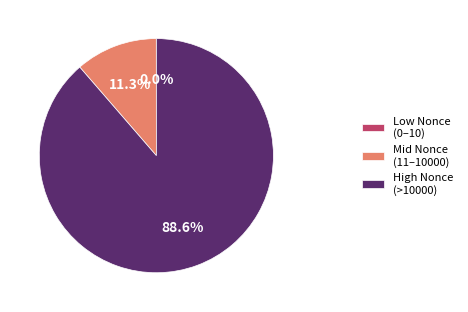

Which category has the biggest portion of the pie?

High Nonce (>10000)